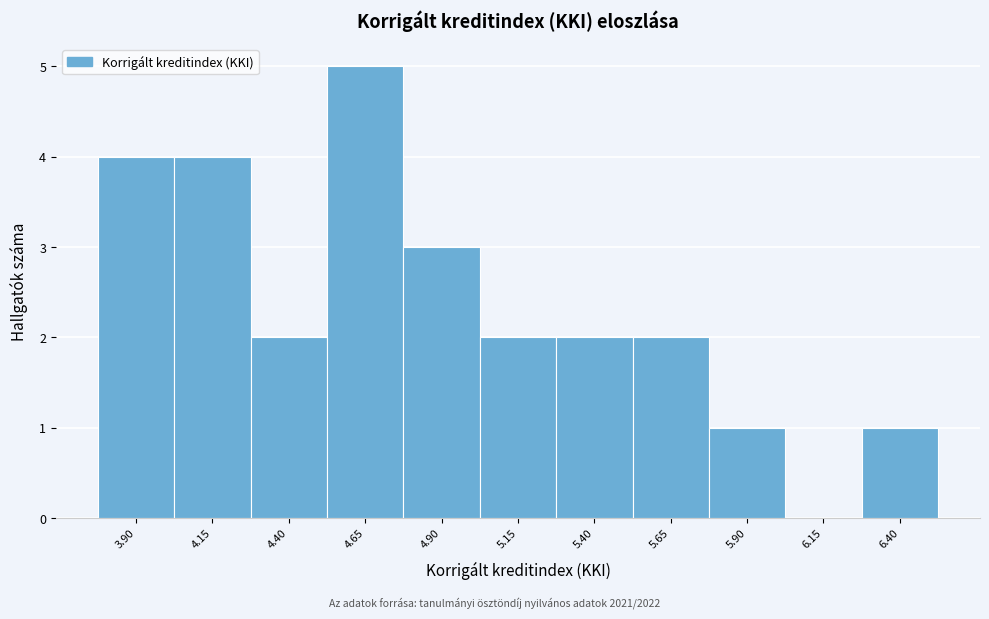

Reading left to right, extract all data points from this chart.

3.90=4	4.15=4	4.40=2	4.65=5	4.90=3	5.15=2	5.40=2	5.65=2	5.90=1	6.15=0	6.40=1